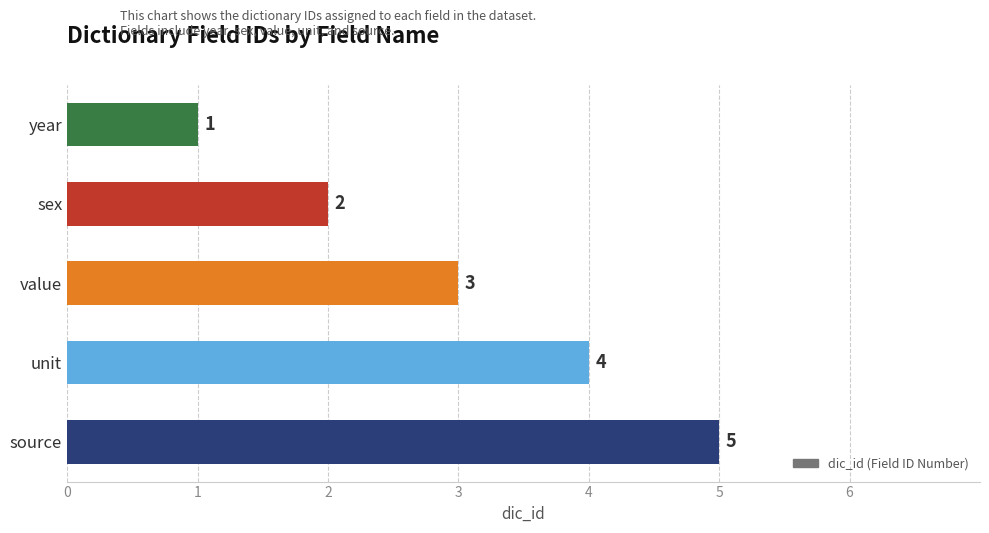

What is the maximum value shown in the chart?

5